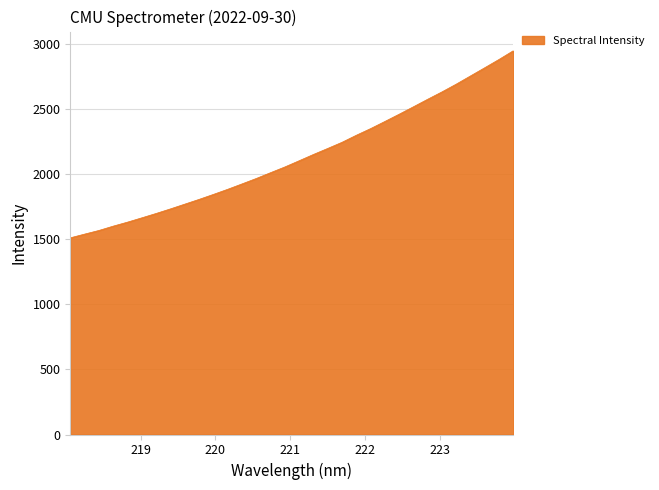

Reading left to right, list all the values displayed in this chart.

1511.4	1540.0	1568.0	1601.2	1632.0	1665.1	1698.7	1733.7	1770.2	1806.7	1844.9	1884.2	1925.5	1967.3	2011.9	2055.9	2103.6	2151.9	2198.2	2245.3	2299.5	2350.5	2405.4	2461.2	2518.3	2576.2	2632.8	2692.5	2755.6	2818.6	2882.5	2949.2